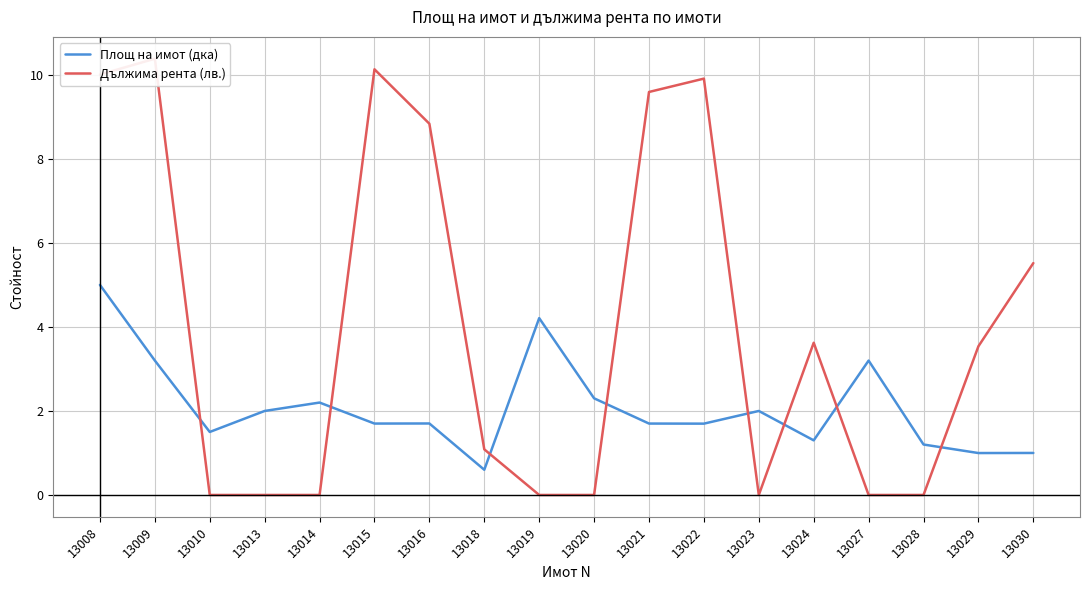

What is the difference between the second highest and second lowest values in the Дължима рента (лв.) series?

10.1